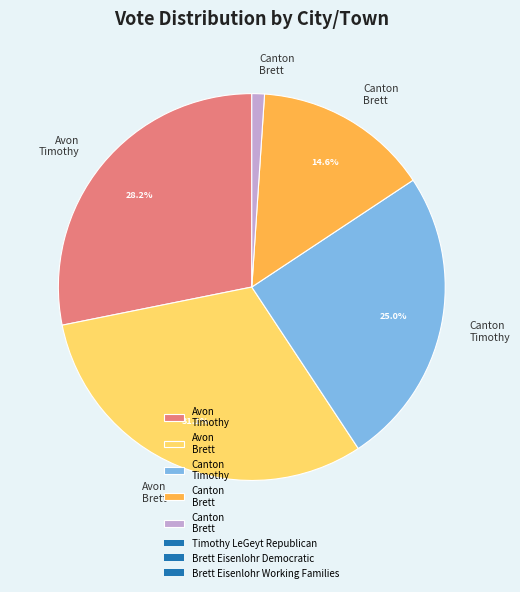

To the nearest percent, what is the average slice percentage?

20%